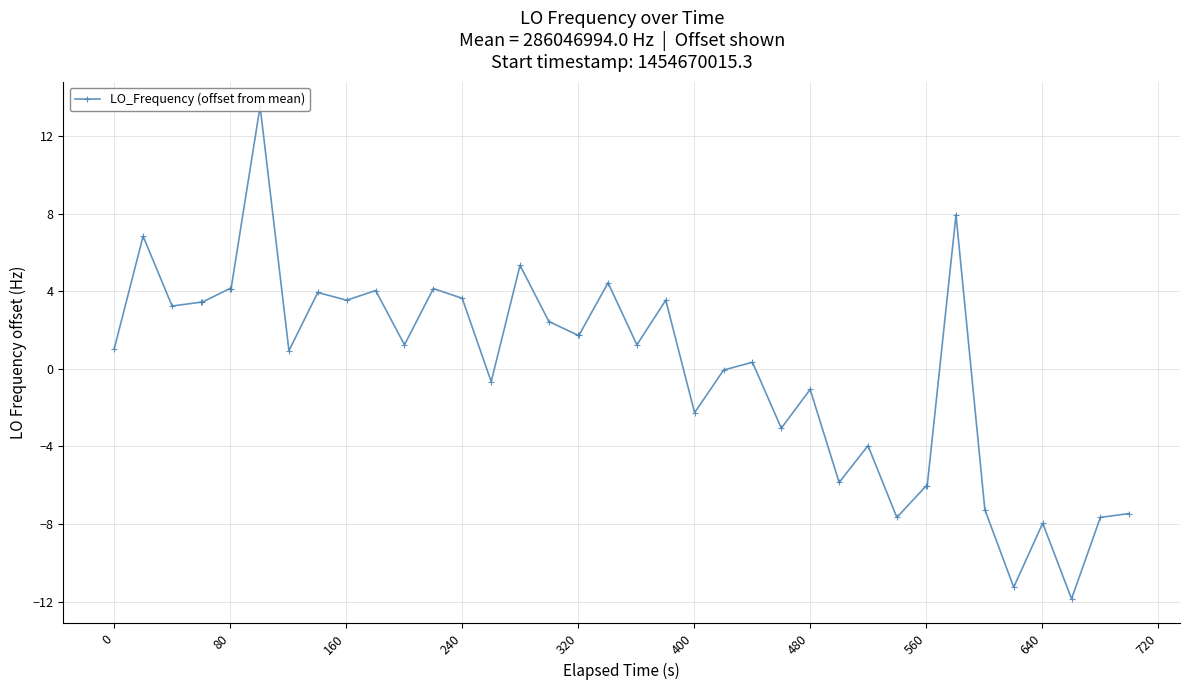

What is the greatest value displayed?

13.5